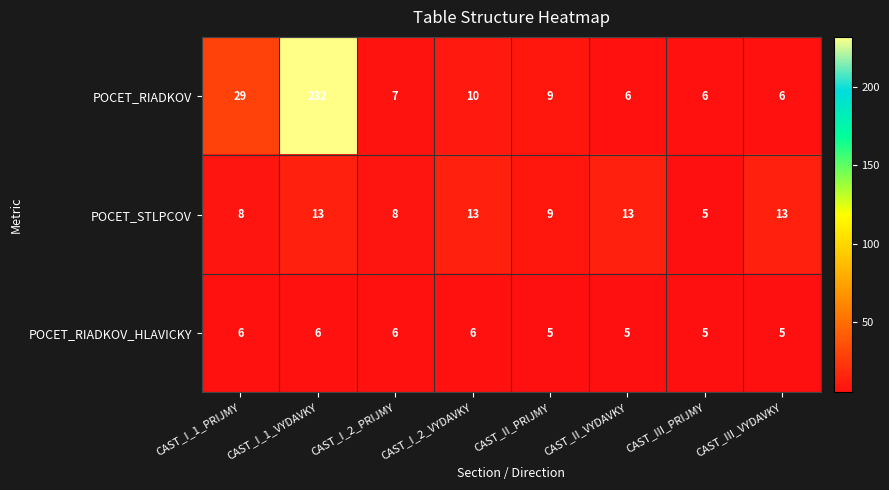

The value of POCET_RIADKOV_HLAVICKY at CAST_III_PRIJMY is 7. True or false?

False